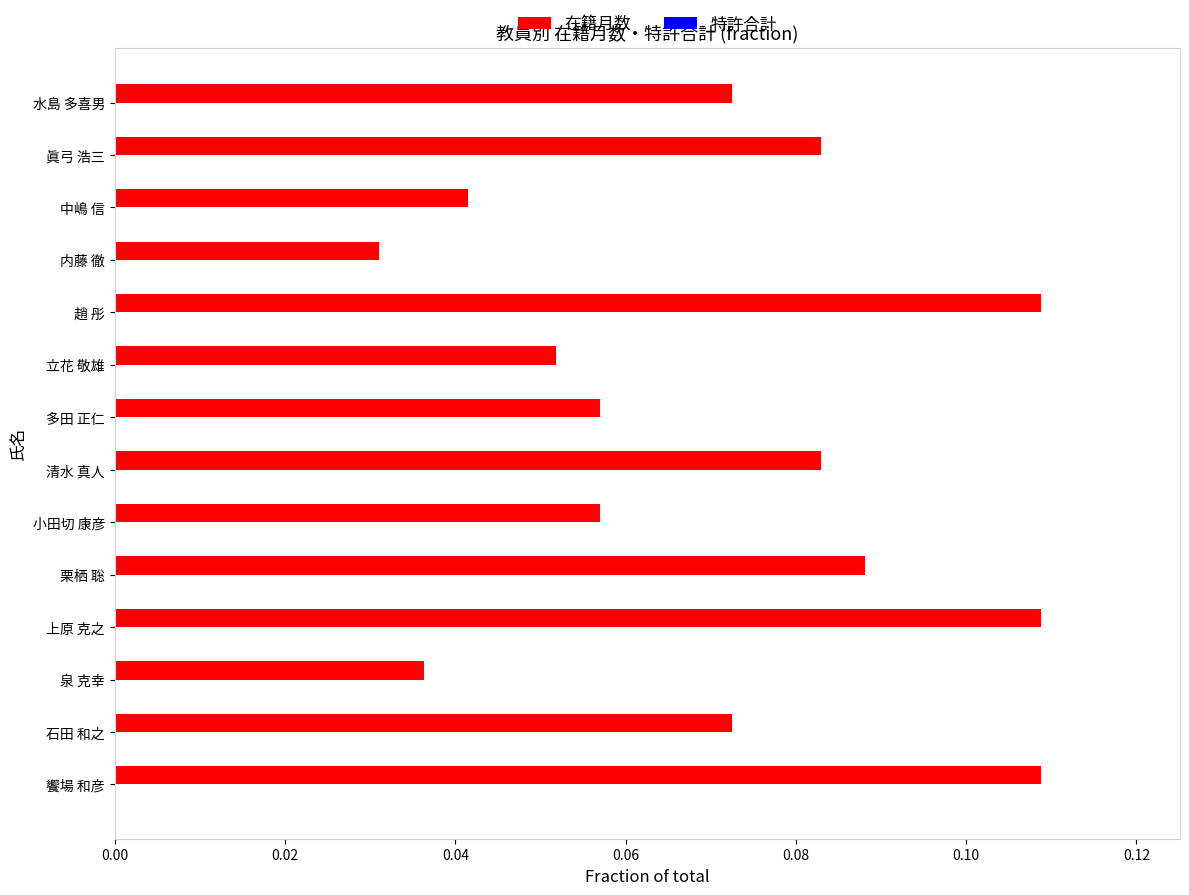

What is the sum of all values?

1.0